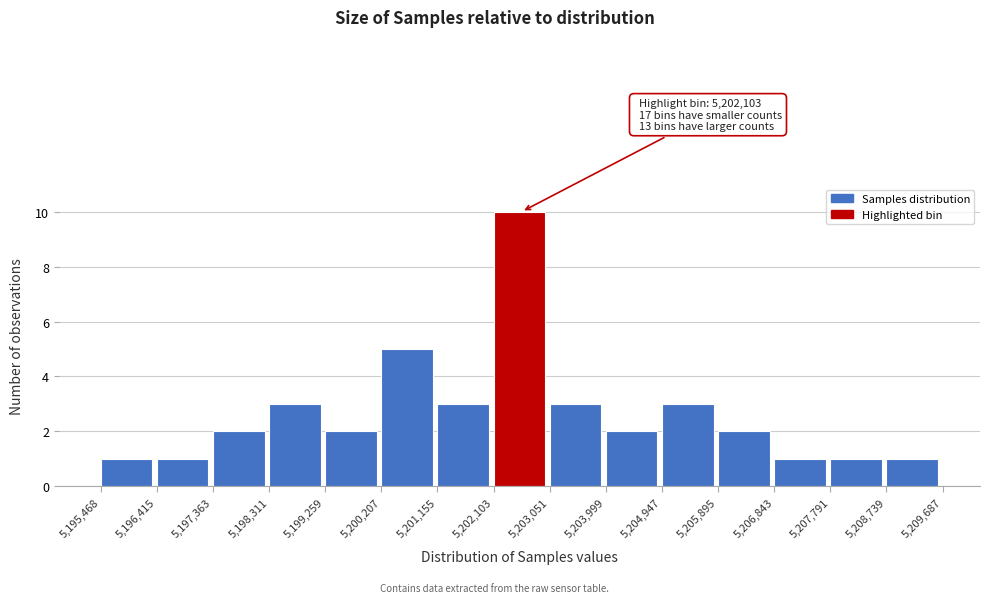

Which range on the x-axis has the tallest bar?

5,202,103 to 5,203,051